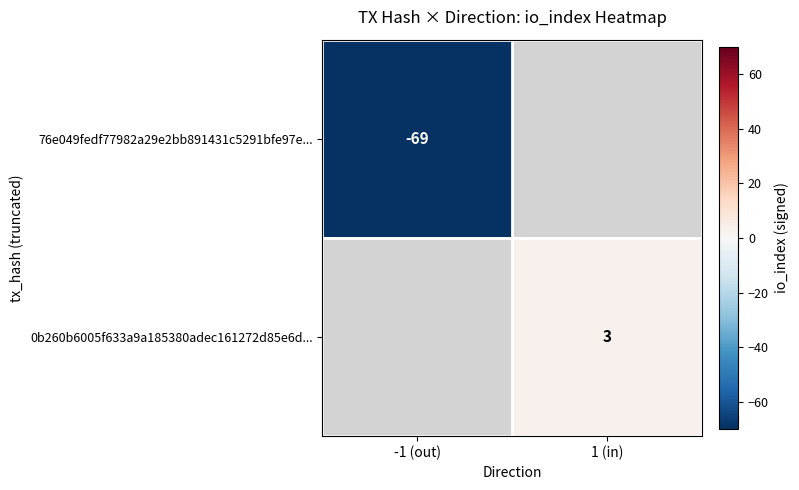

Is it true that 76e049fedf77982a29e2bb891431c5291bfe97e... equals -69 at -1 (out)?

True